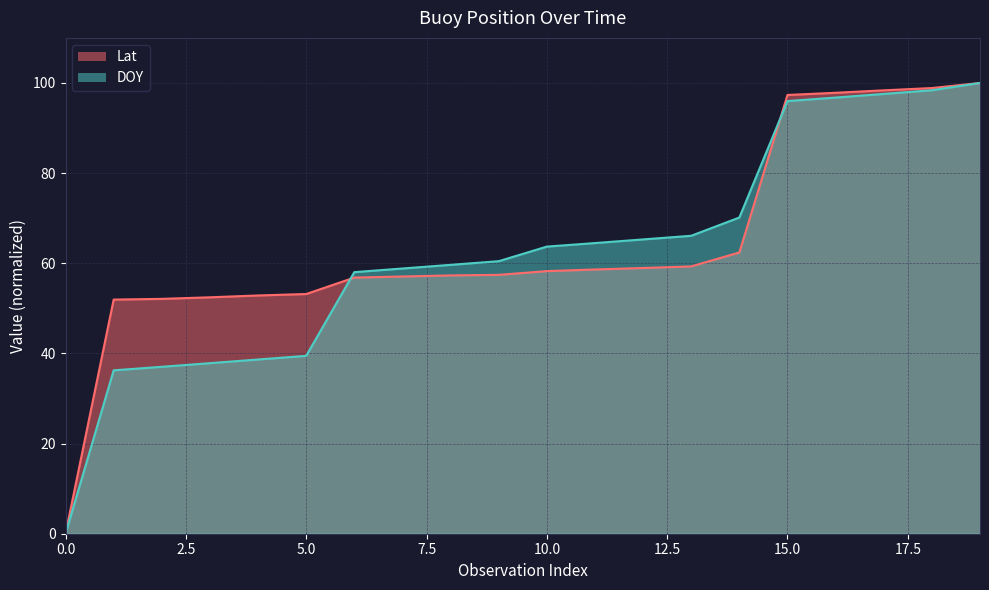

What is the total value across all series at 11?

123.1